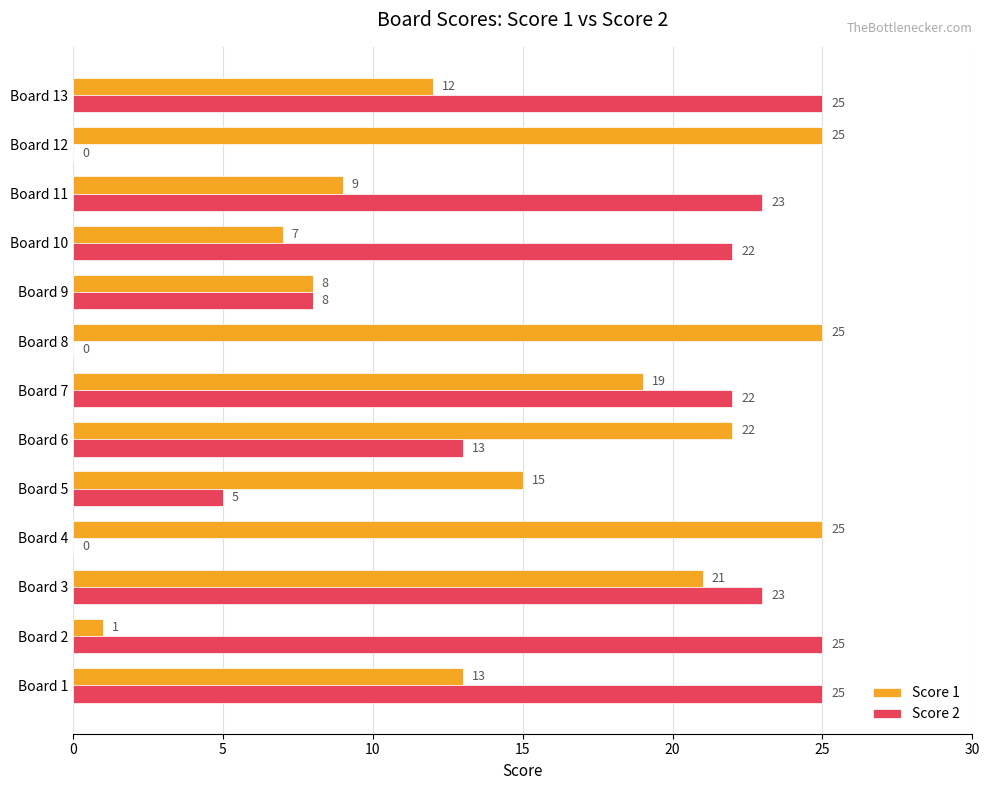

What is the sum of the Score 1 values at Board 8 and Board 3?

46